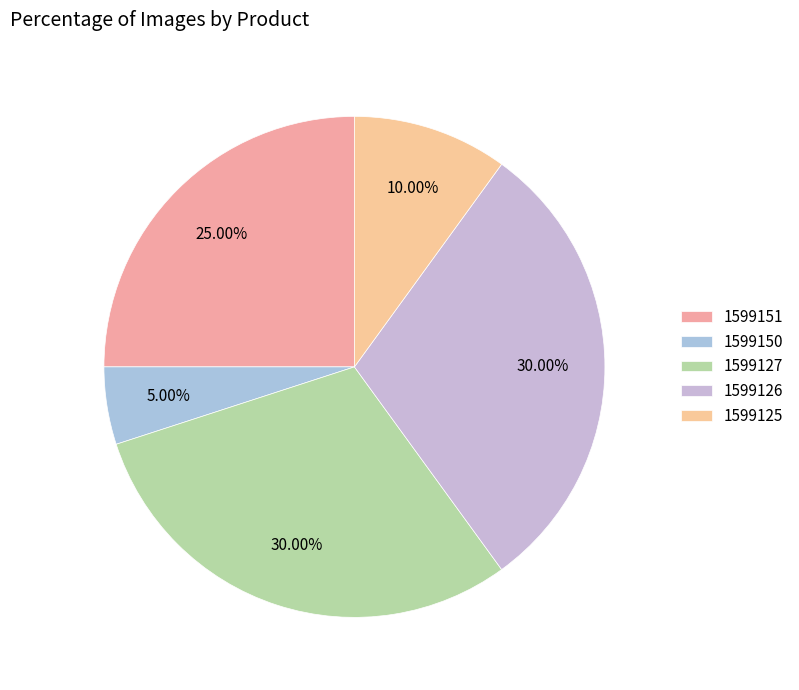

Count the number of slices in the pie.

5